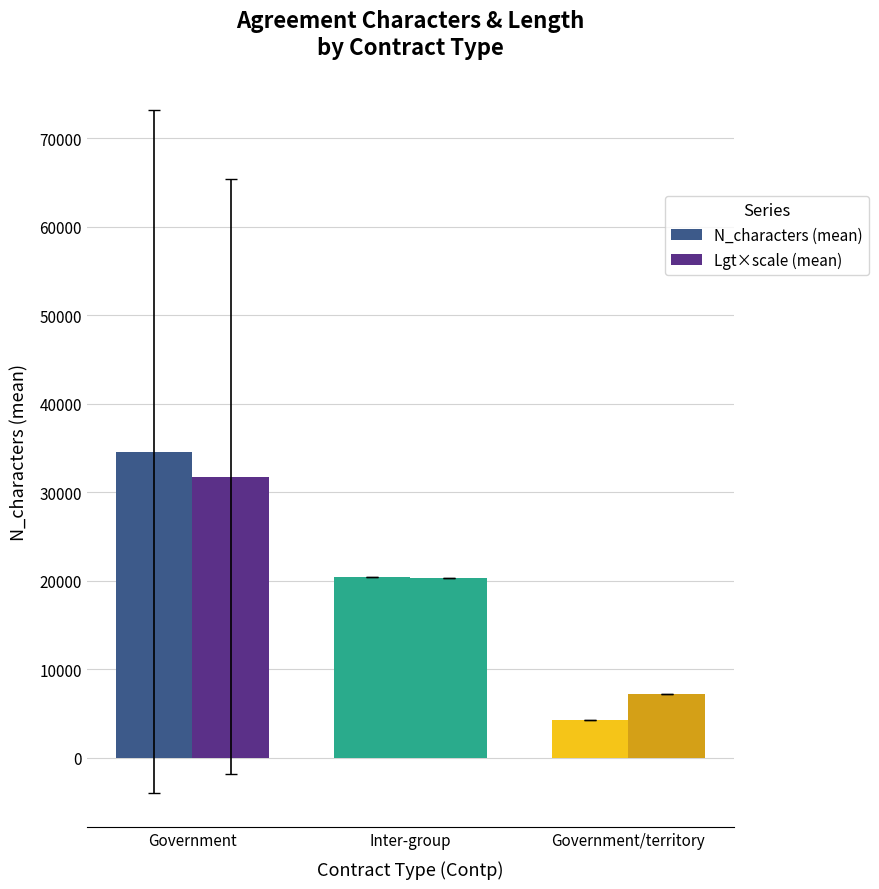

Are the bars grouped side by side (vs. stacked)?

Yes